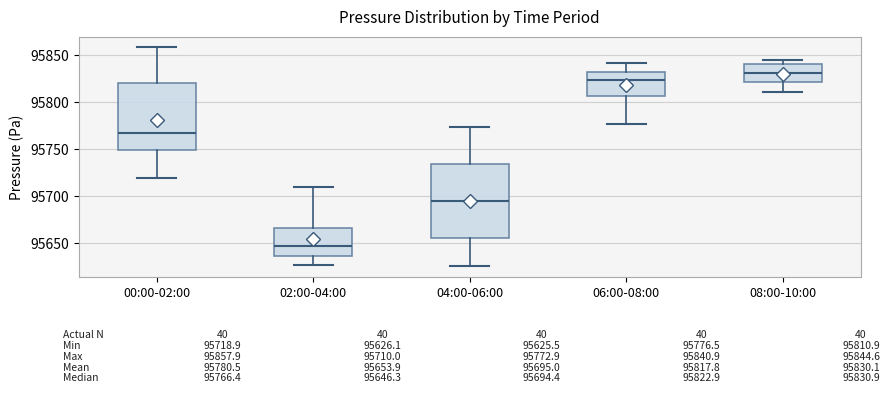

Which box is the tallest, from its lower edge to its upper edge?

04:00-06:00